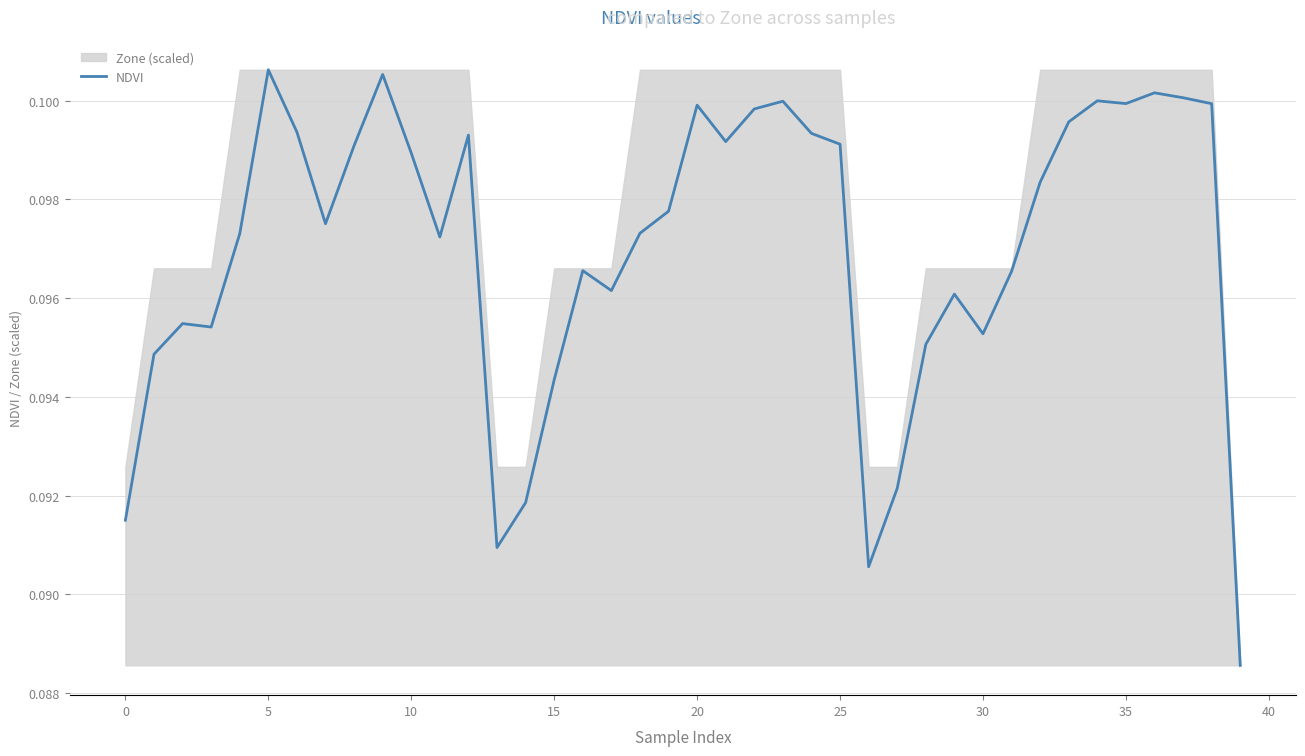

Where is the data nearest to the value 0?

39